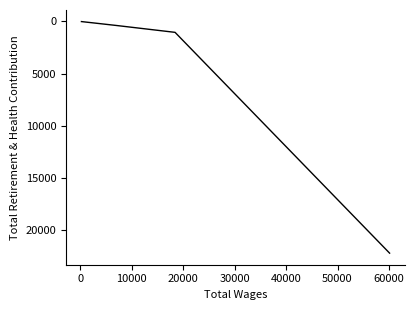

Does the chart have visible grid lines?

No